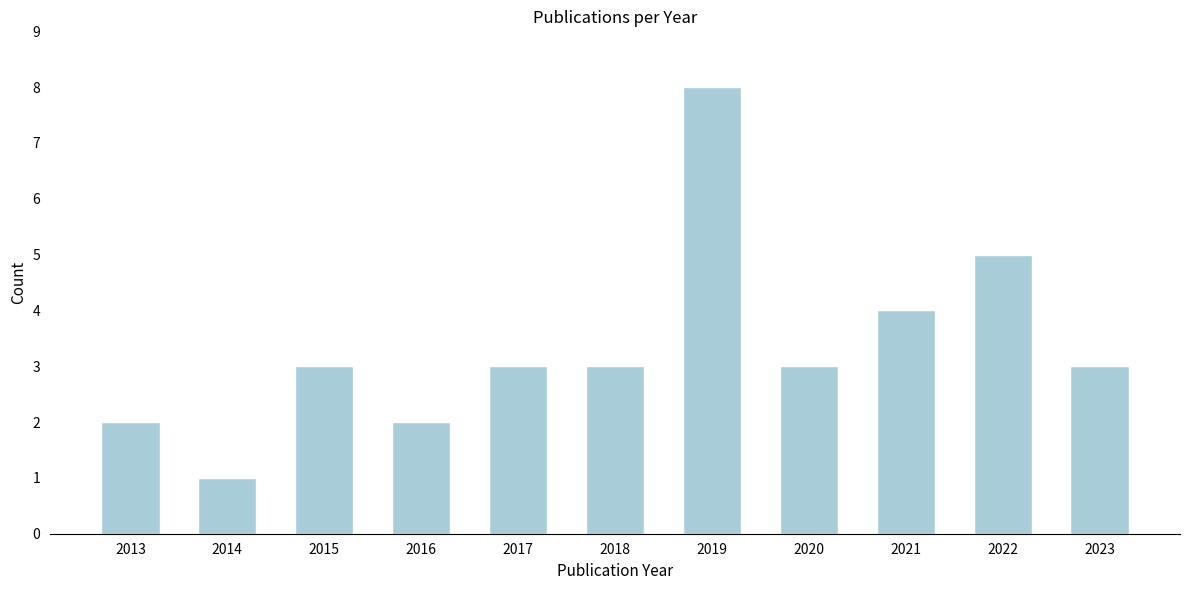

Reading left to right, extract all data points from this chart.

2	1	3	2	3	3	8	3	4	5	3